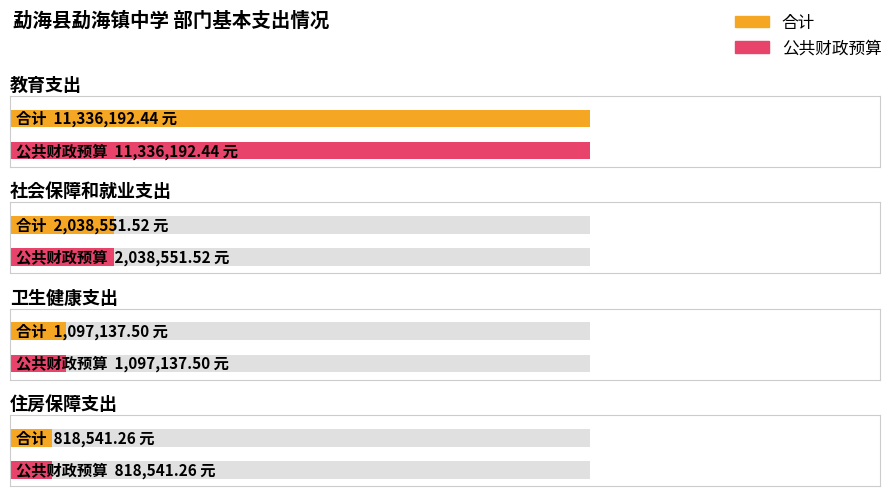

What is the greatest value displayed?

11336192.4